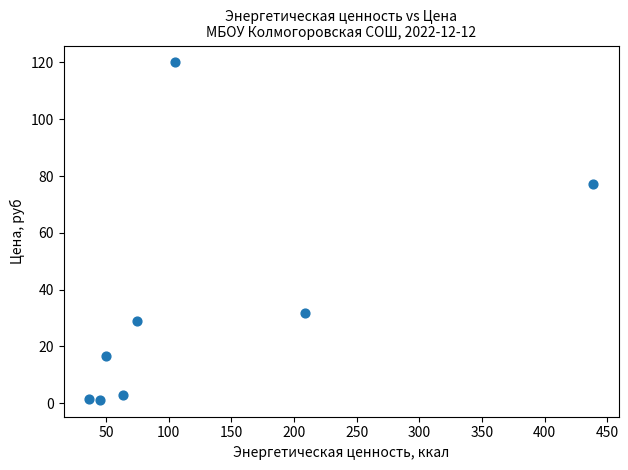

What Y value in the scatter plot is closest to 60?

77.1